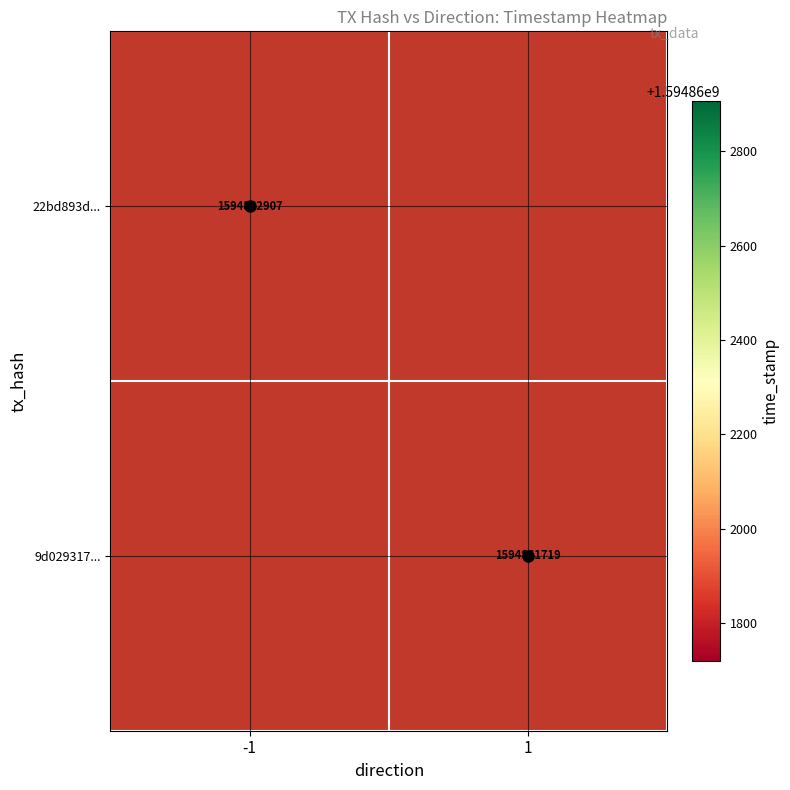

What is the lowest value of the 22bd893d119f697cbdb009ea4c603cbe6da3174 series?

-1